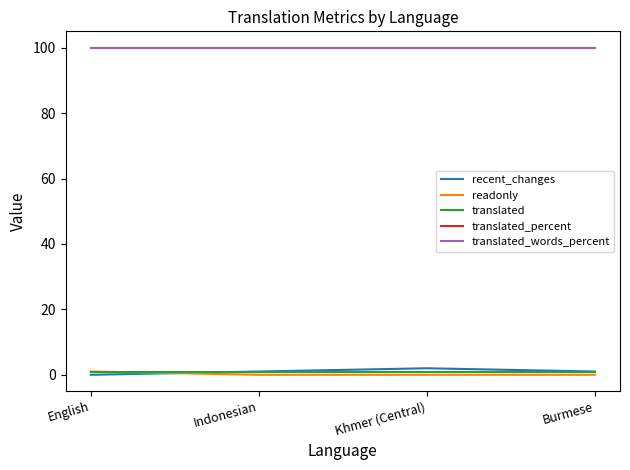

Is this an area chart (filled region under the line)?

No